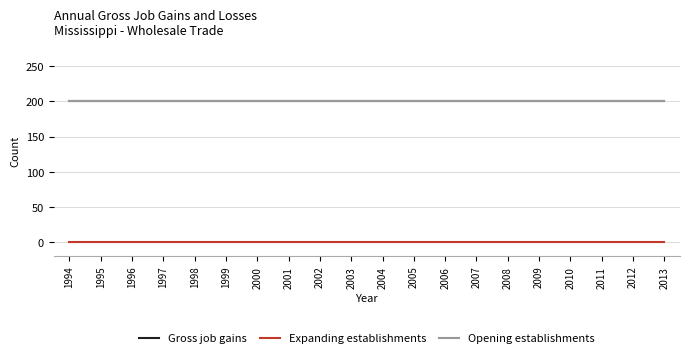

Does the chart have visible grid lines?

Yes